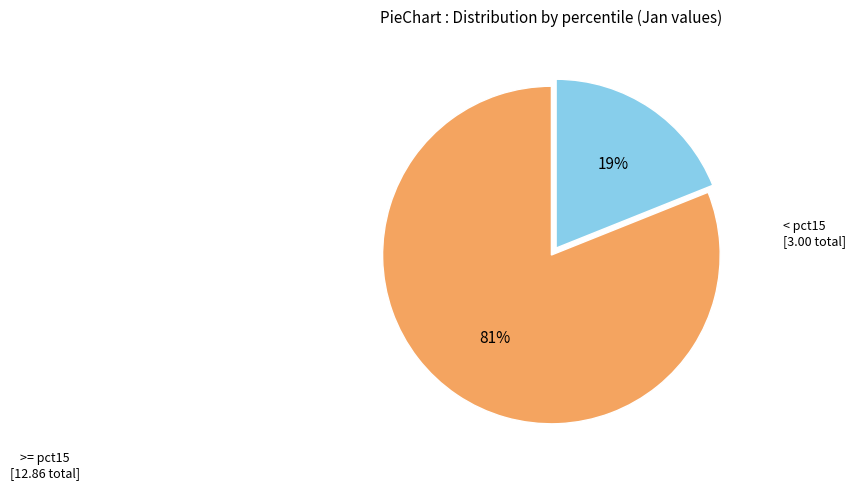

To the nearest percent, what is the average slice percentage?

50%